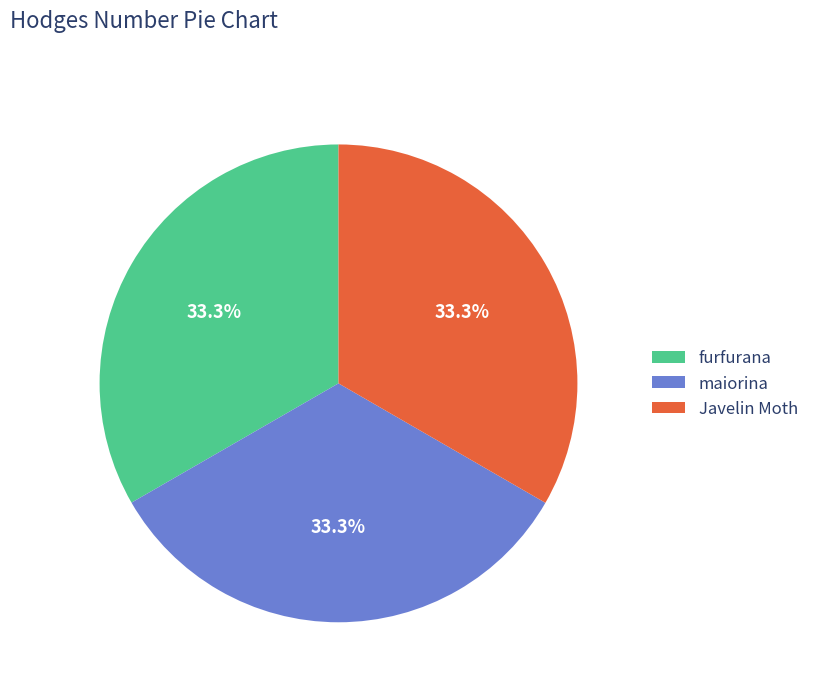

To the nearest percent, what percentage of the pie is Javelin Moth?

33%